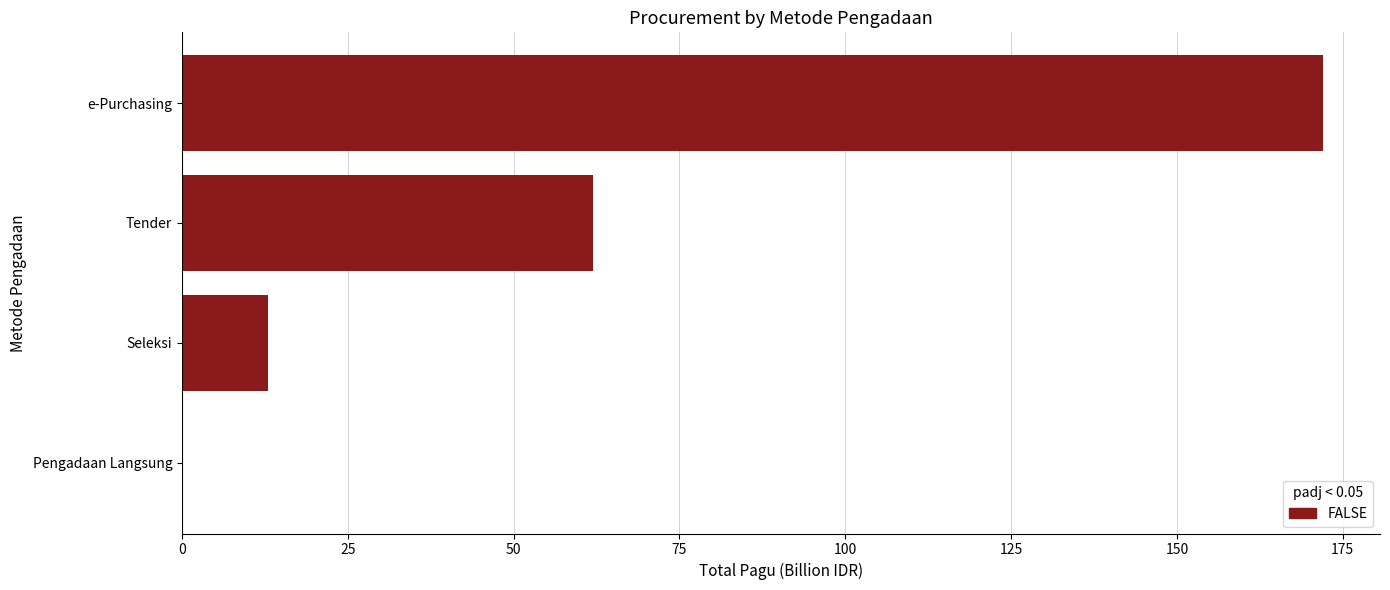

What is the sum of all values?

247.2